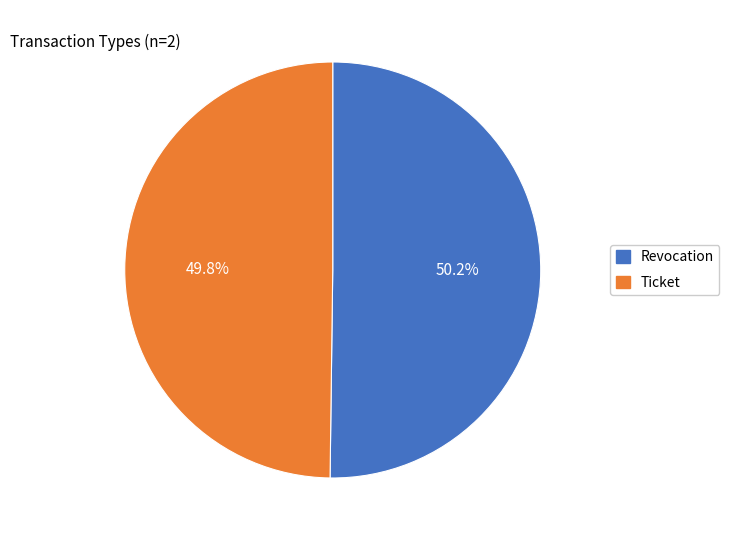

The Revocation slice represents 61% of the pie. True or false?

False